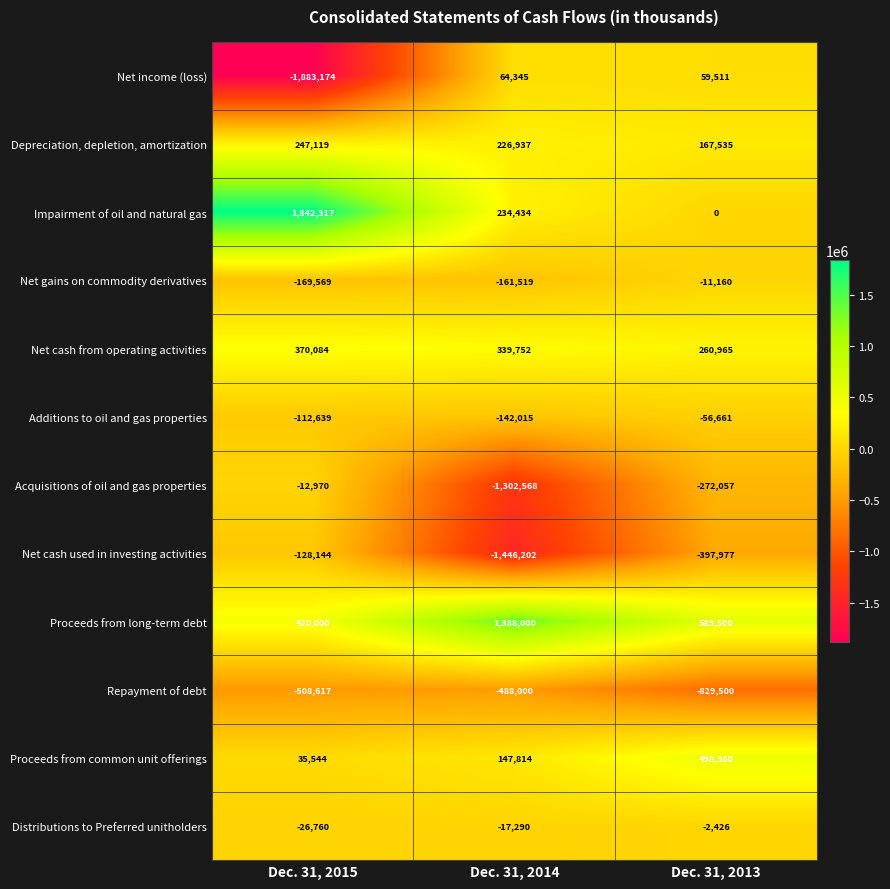

At Dec. 31, 2013, list the series in order from largest to smallest.

Proceeds from long-term debt, Proceeds from common unit offerings, Net cash from operating activities, Depreciation, depletion, amortization, Net income (loss), Impairment of oil and natural gas, Distributions to Preferred unitholders, Net gains on commodity derivatives, Additions to oil and gas properties, Acquisitions of oil and gas properties, Net cash used in investing activities, Repayment of debt